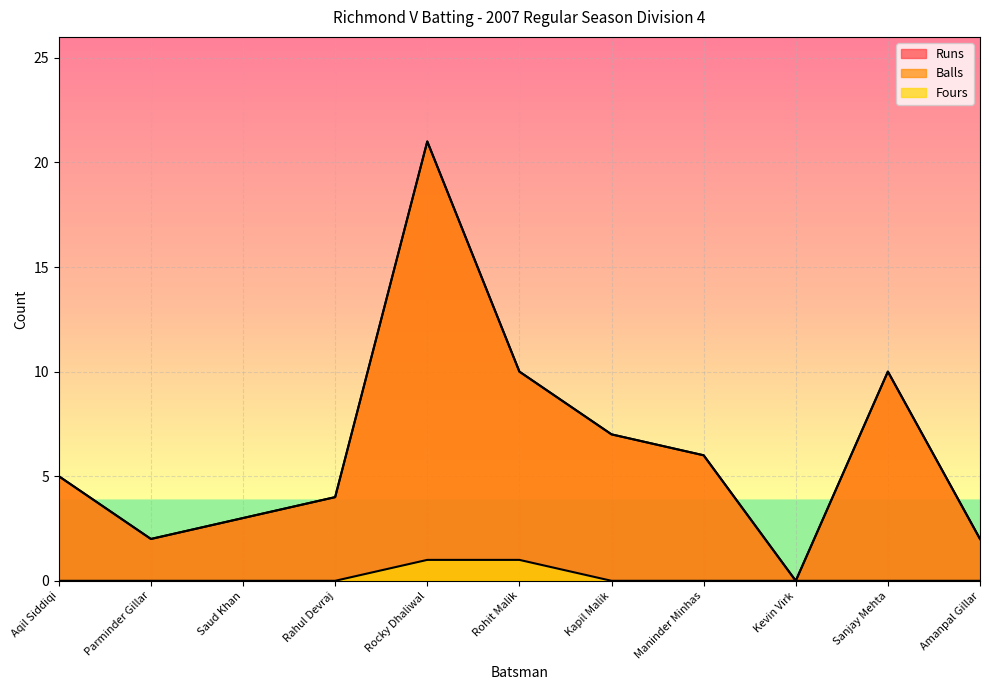

What is the label of the 1st point from the right?

Amanpal Gillar